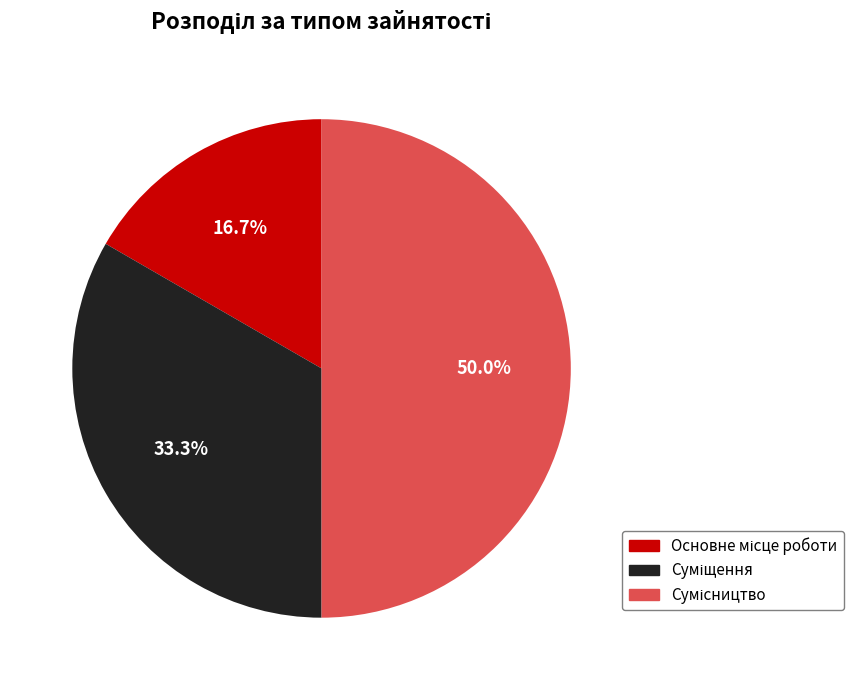

How many segments does this pie chart have?

3